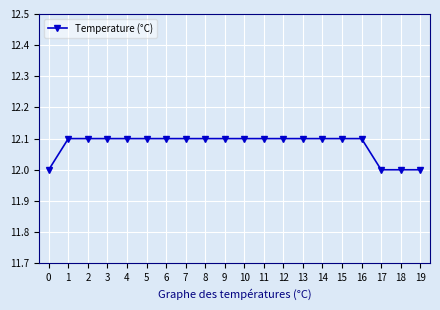

What is the minimum value shown in the chart?

12.0